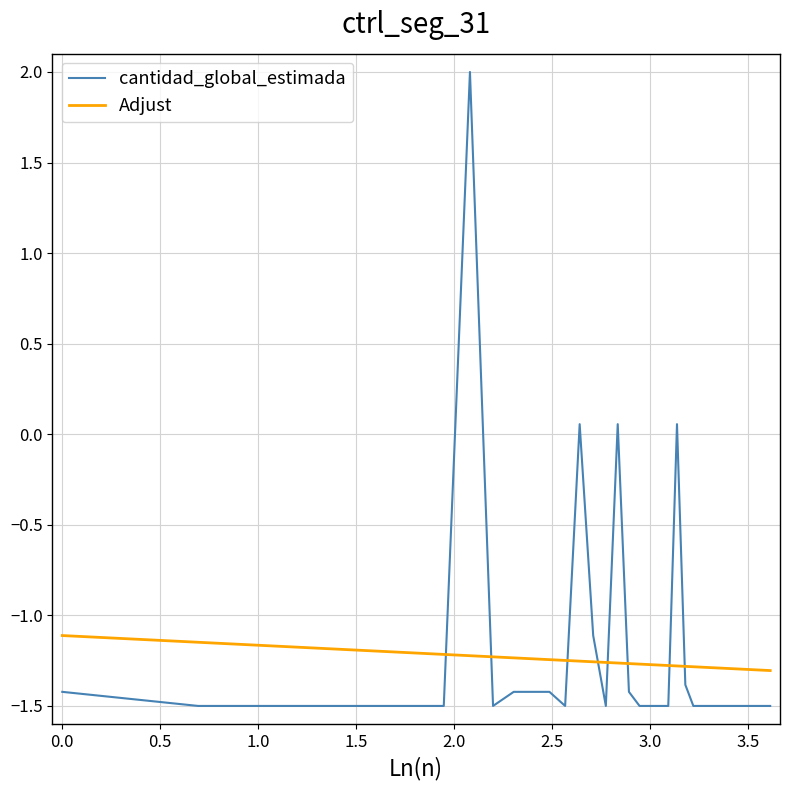

What is the difference between the maximum and minimum values in the cantidad_global_estimada series?

3.5